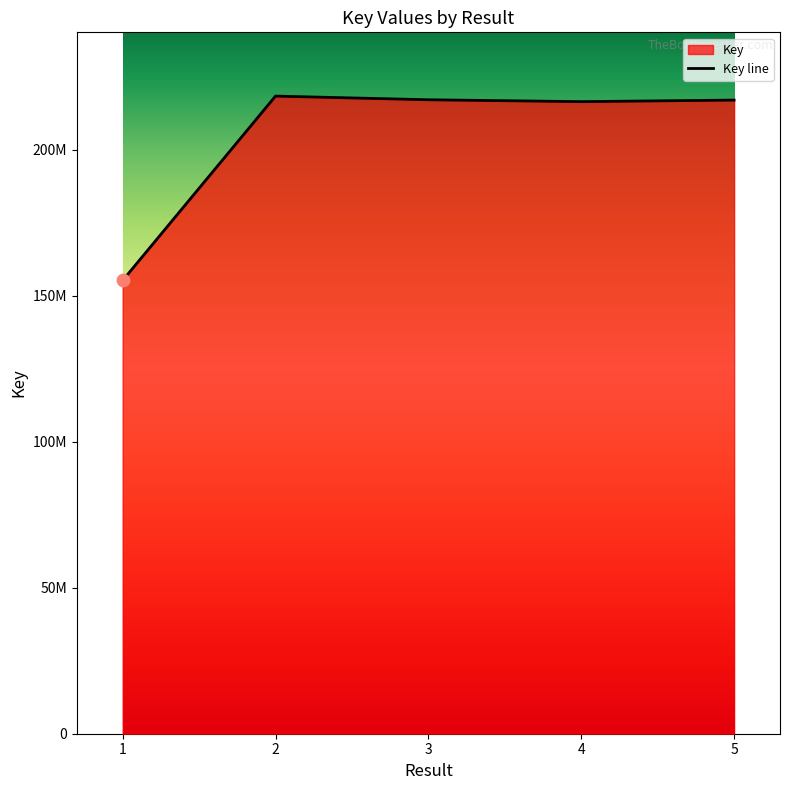

What is the change in value from 1 to 3?

+61881483